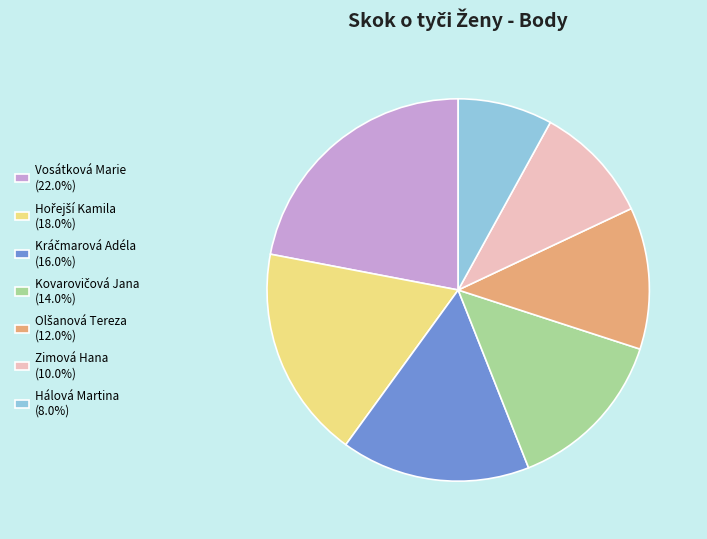

Is there a majority slice in this chart?

No